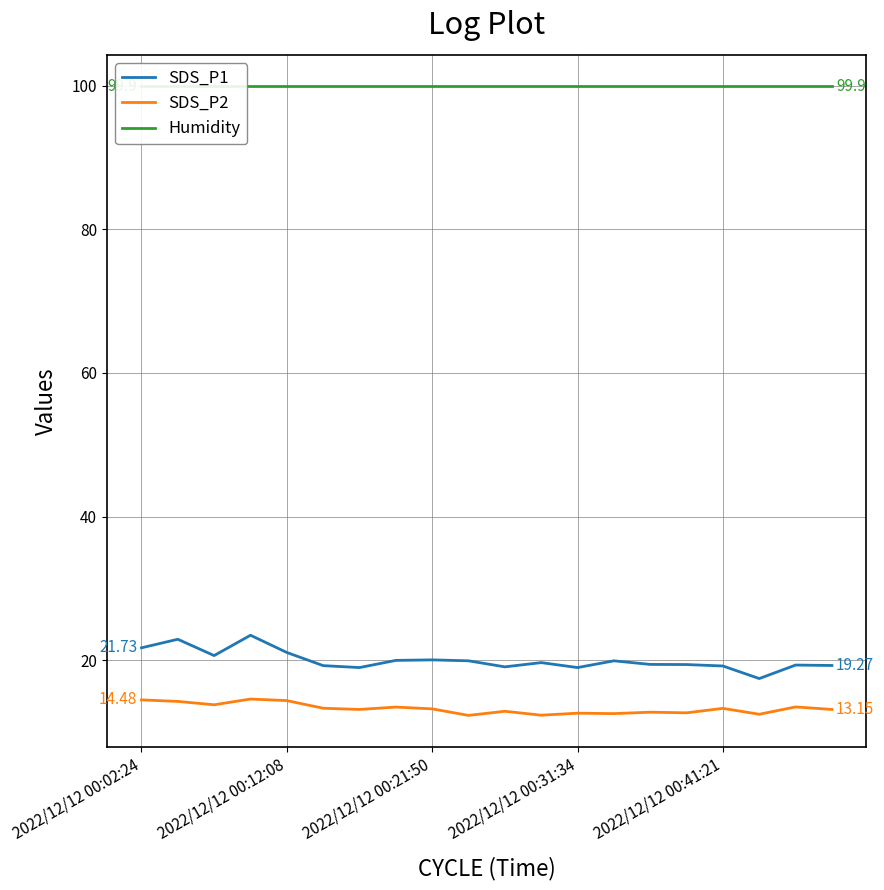

How many lines are shown in the chart?

3